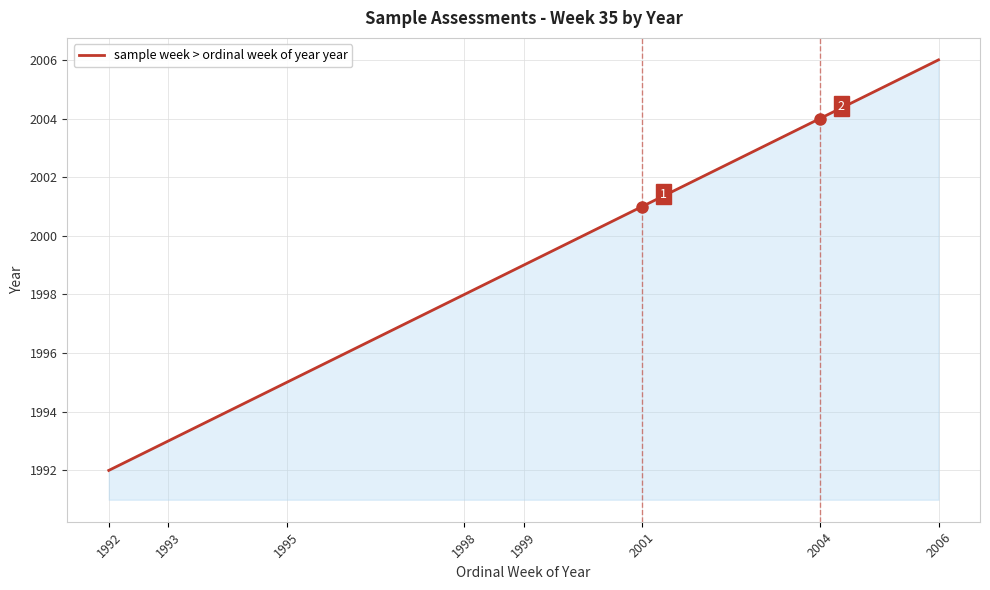

What is the difference between the values at 1992 and 1999?

7